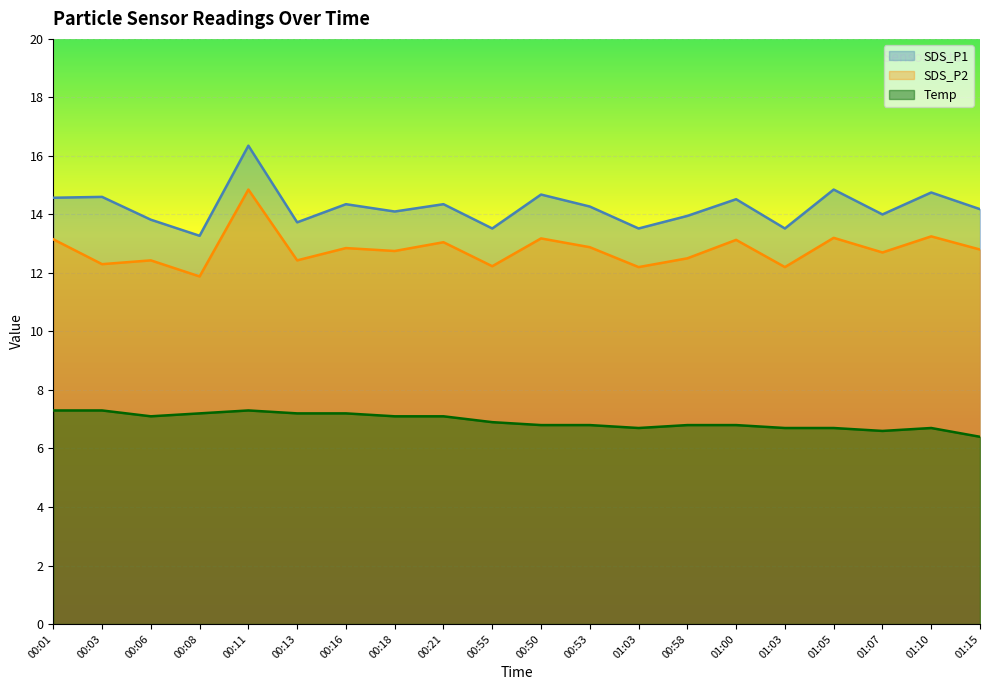

Rank the categories by SDS_P2 value from lowest to highest.

00:08, 01:03, 01:03, 00:55, 00:03, 00:06, 00:13, 00:58, 01:07, 00:18, 01:15, 00:16, 00:53, 00:21, 01:00, 00:01, 00:50, 01:05, 01:10, 00:11